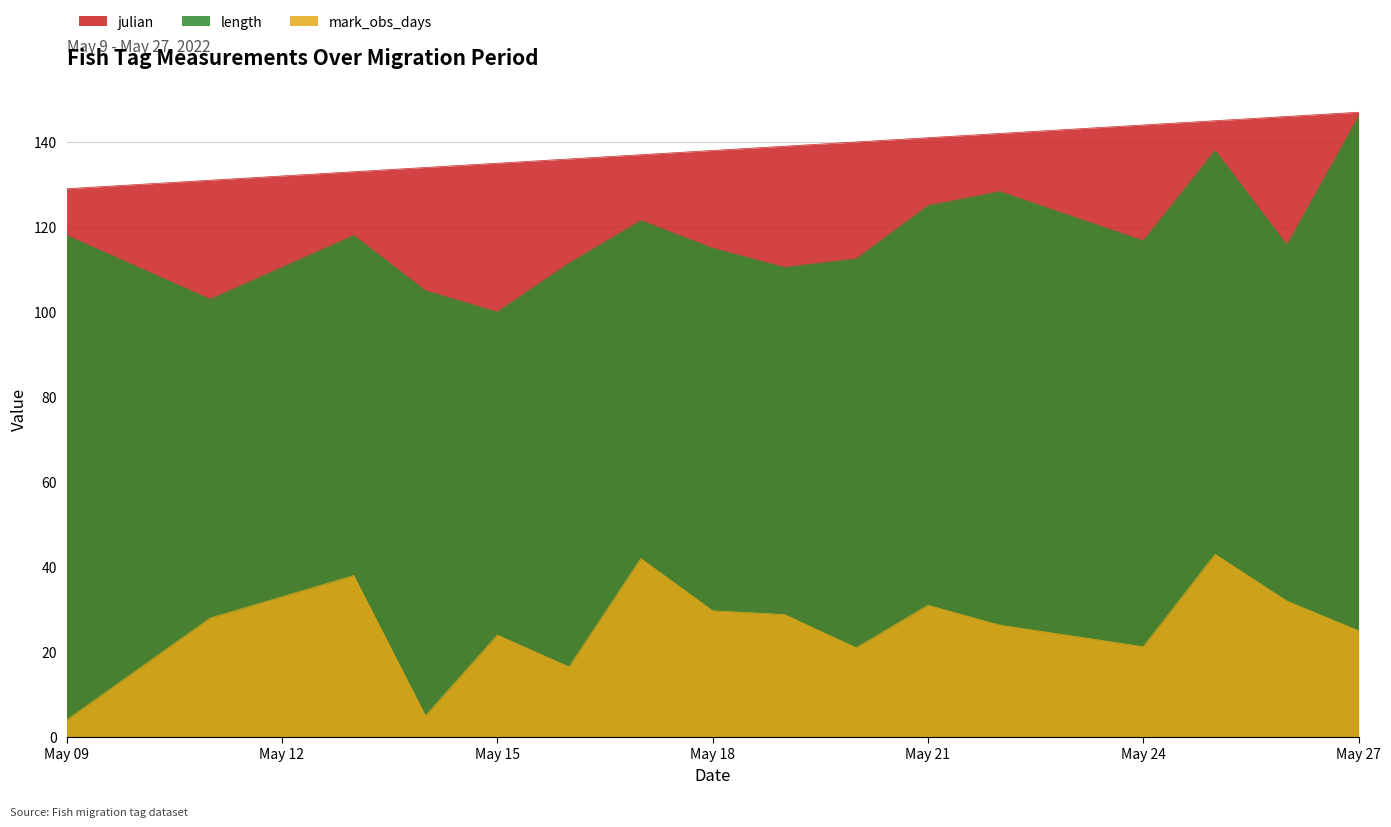

What is the approximate value of julian at 2022-05-24, to the nearest 5?

145